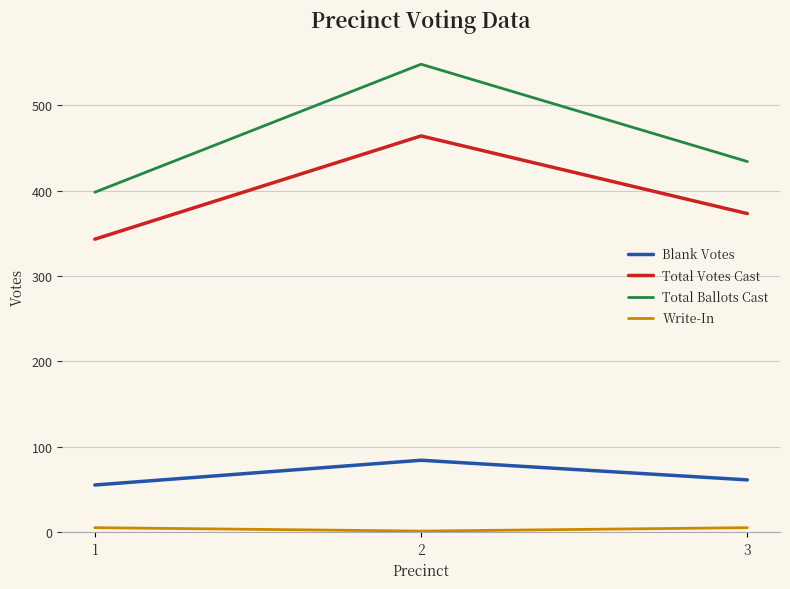

Which series has the widest spread of values?

Total Ballots Cast